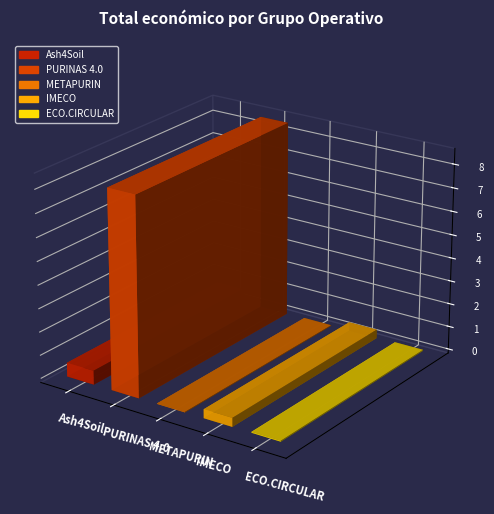

Where does the data first go above 380777?

Ash4Soil